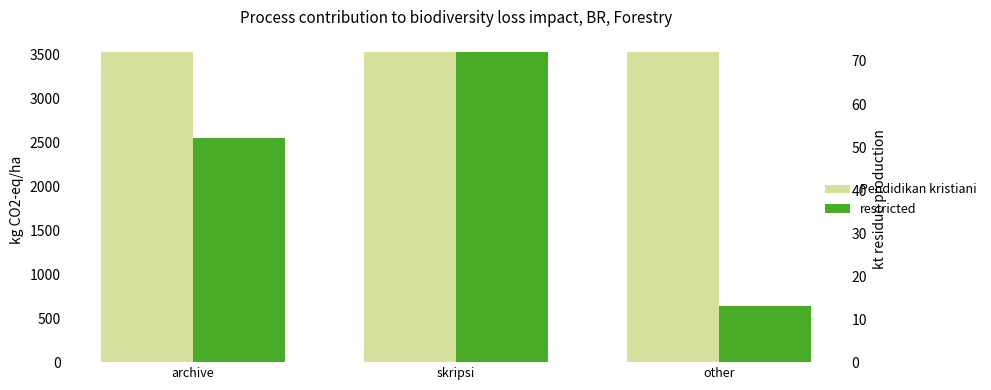

Reading left to right, what are all the values shown in this chart?

Pendidikan kristiani: 3523	3523	3523
restricted: 52	72	13